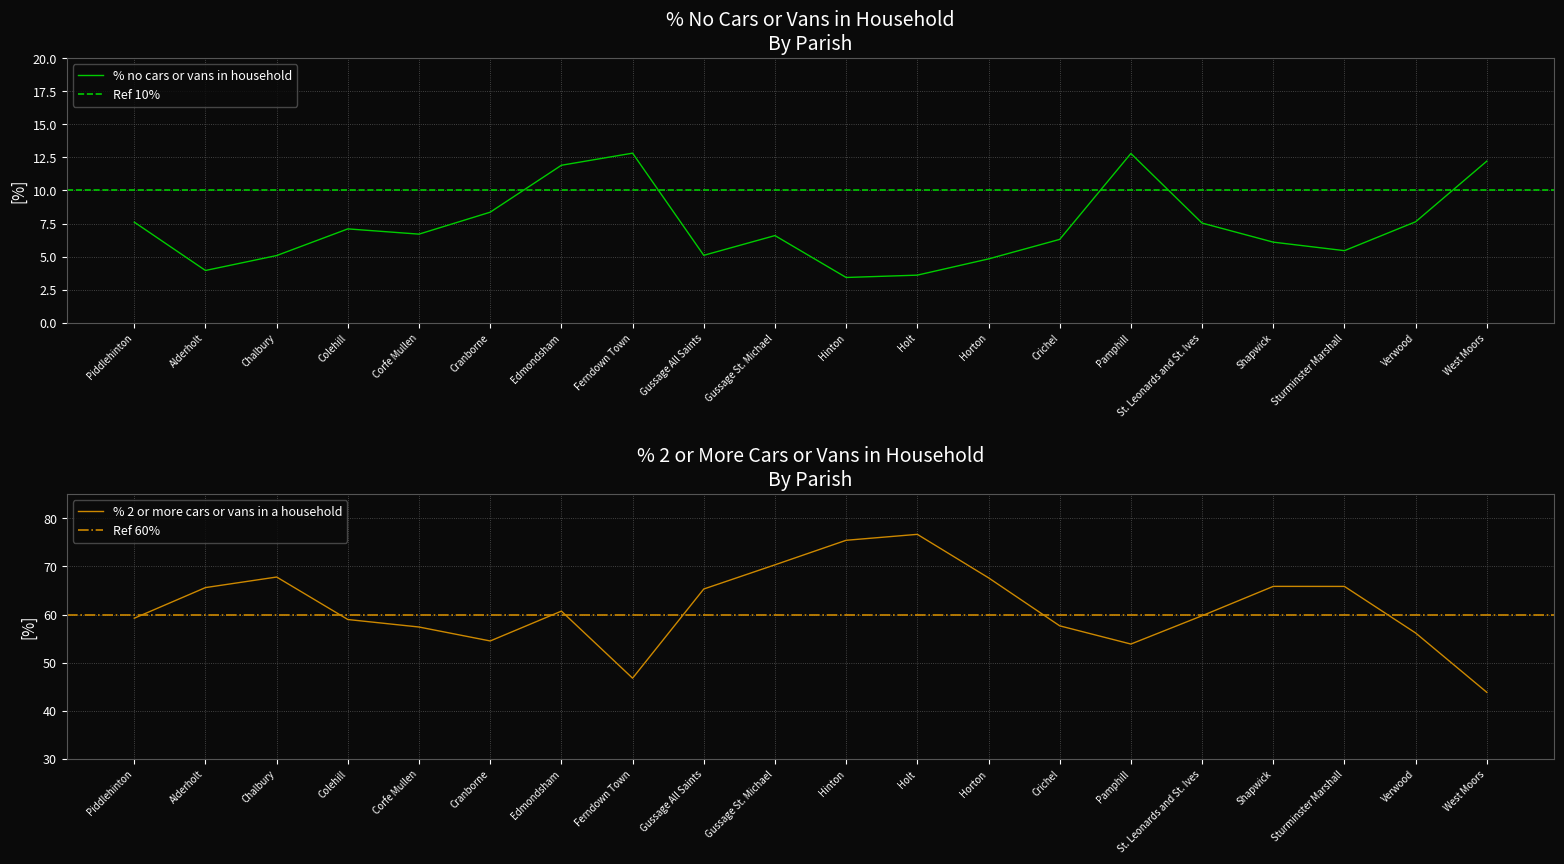

List the series in order of their overall mean, highest first.

% 2 or more cars or vans in a household, % no cars or vans in household